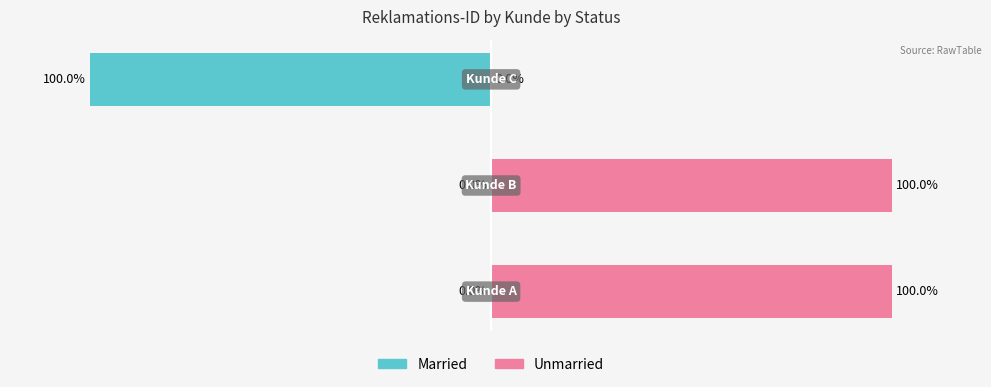

What is the difference between the highest and lowest values at 2?

100